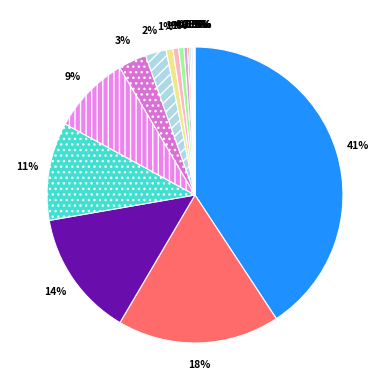

Does Argentina account for over 50% of the chart?

No